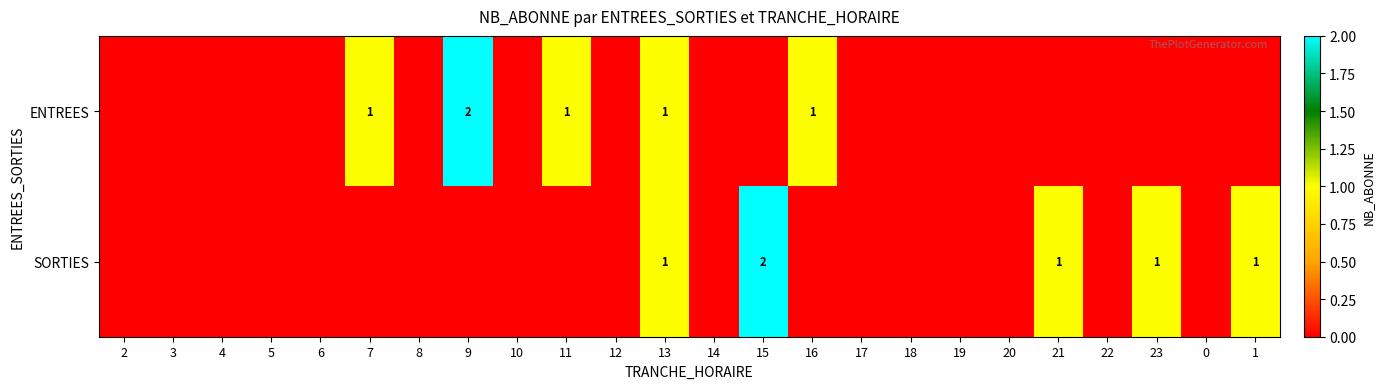

The ENTREES series shows 1 at 16. True or false?

True